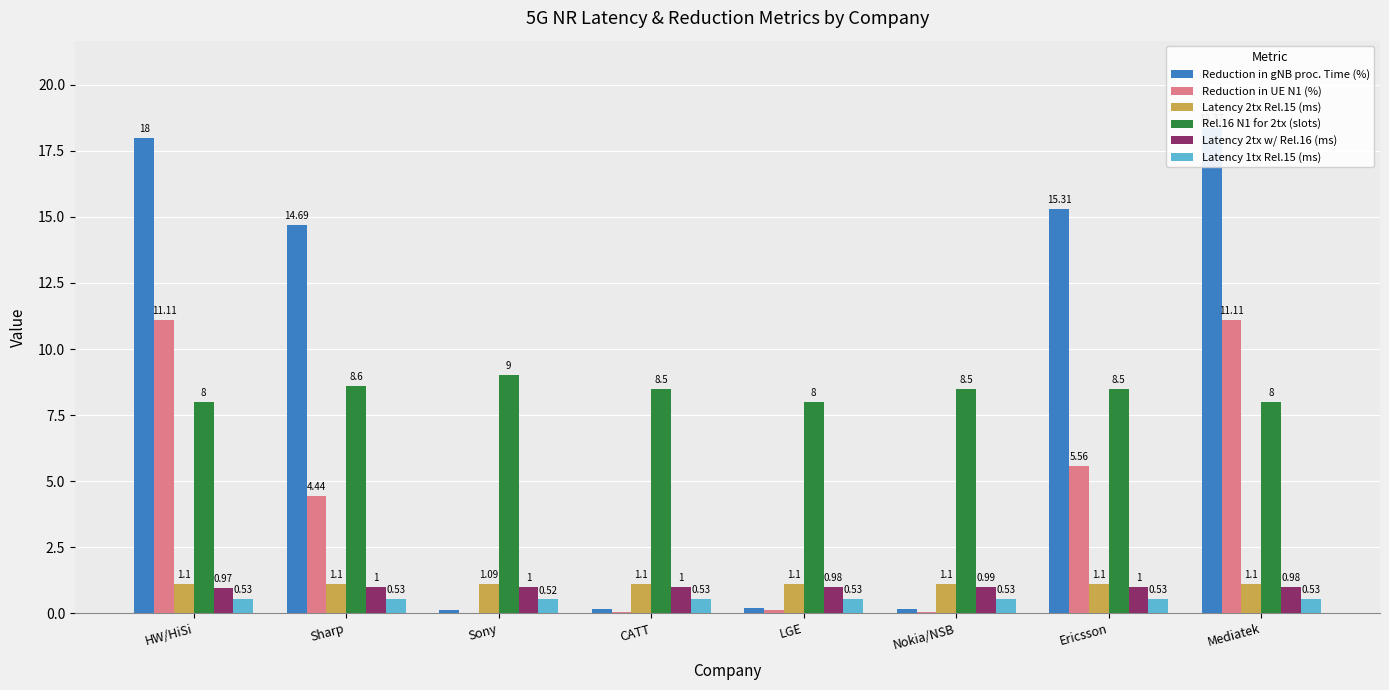

What is the lowest value of the Latency 2tx Rel.15 (ms) series?

1.1